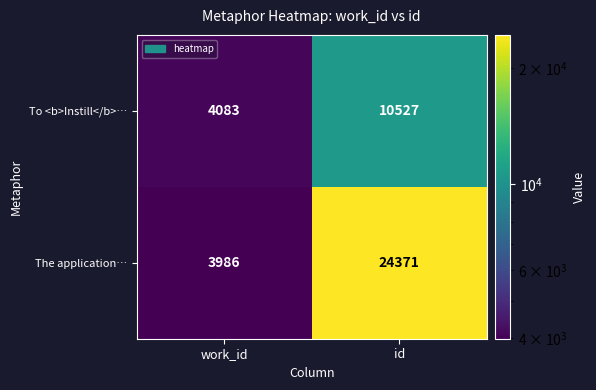

Reading right to left, extract all data points from this chart.

To <b>Instill</b>…: id=10527	work_id=4083
The application…: id=24371	work_id=3986